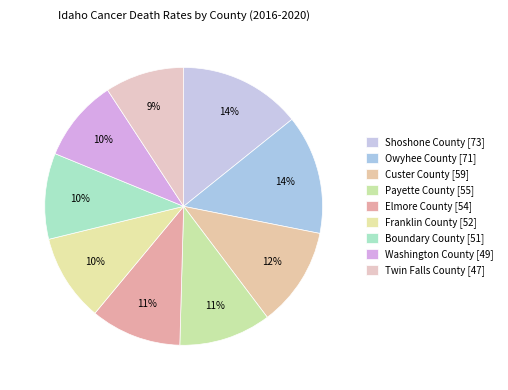

To the nearest percent, what percentage of the pie is Custer County?

12%